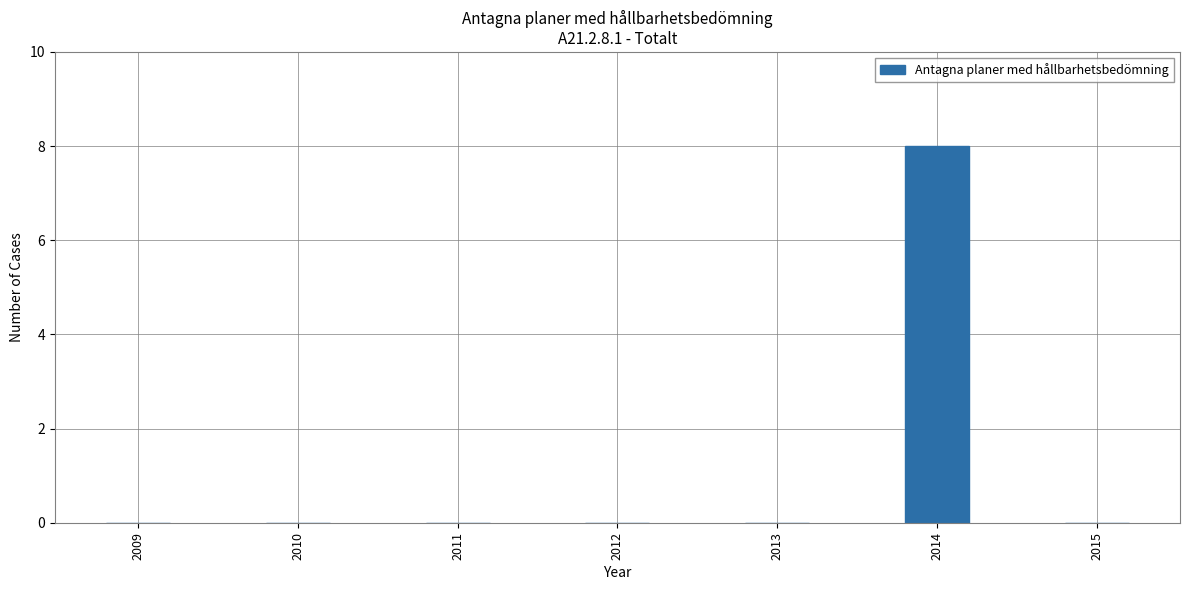

The value at 2013 is -5. True or false?

False